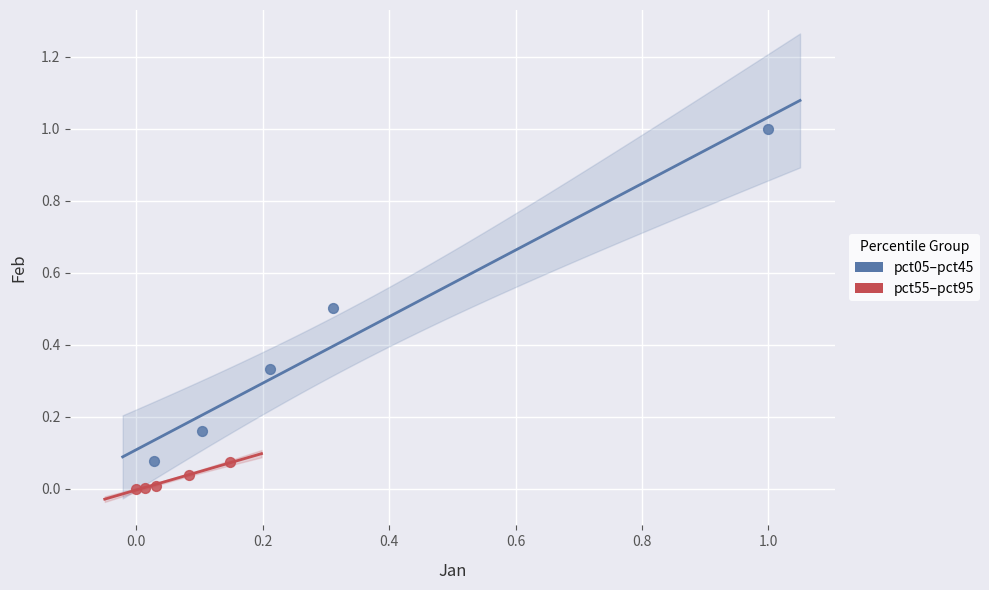

Which series contains the highest Y value?

pct05–pct45